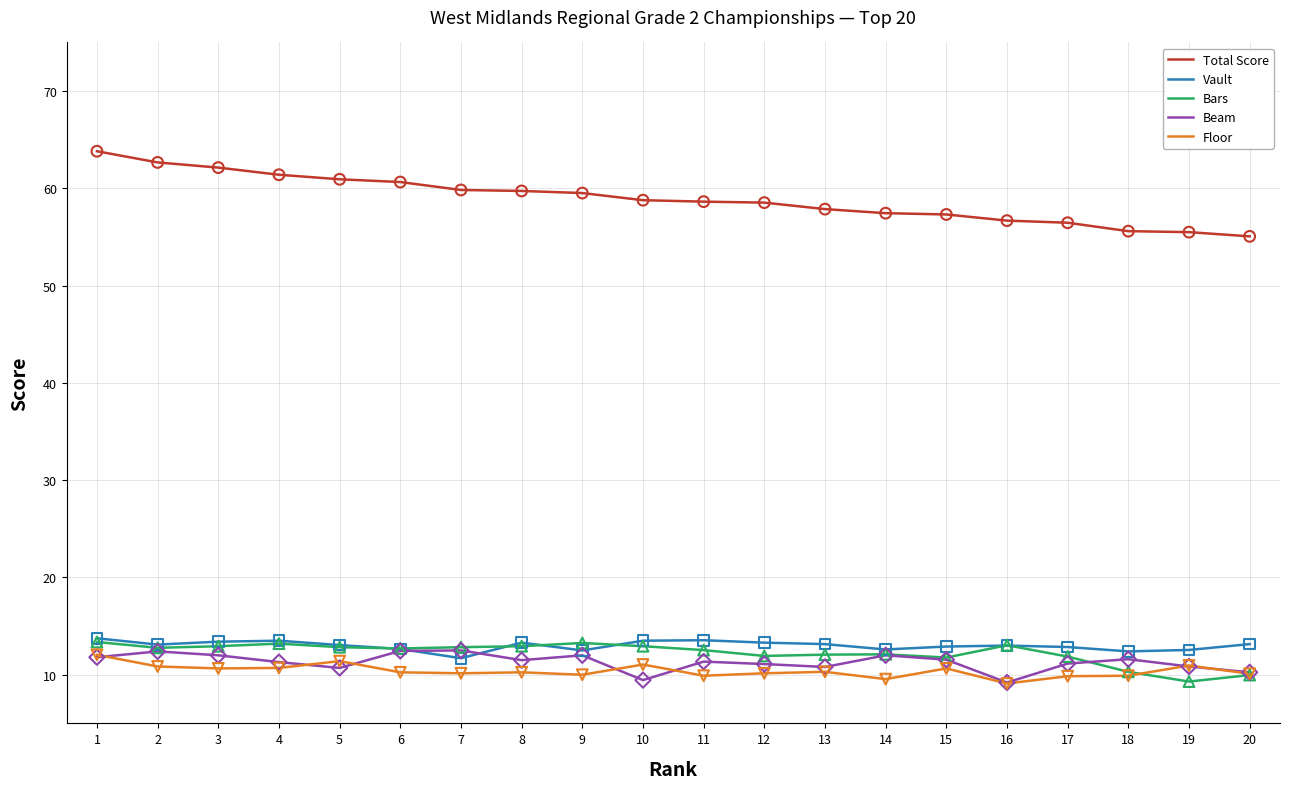

What is the total value across all series at 1?

114.8